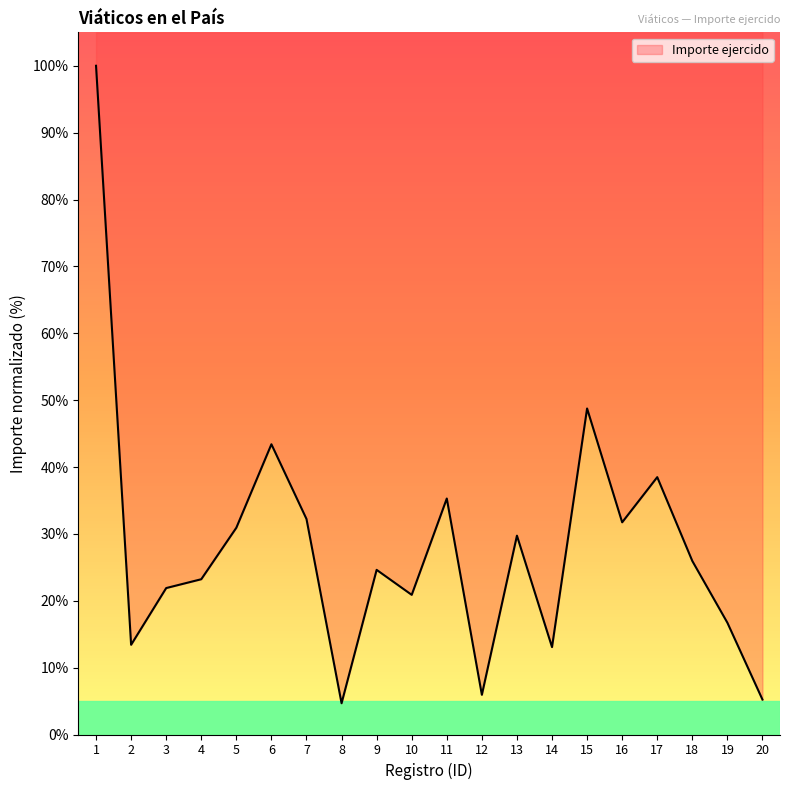

How many data points does each series have?

20